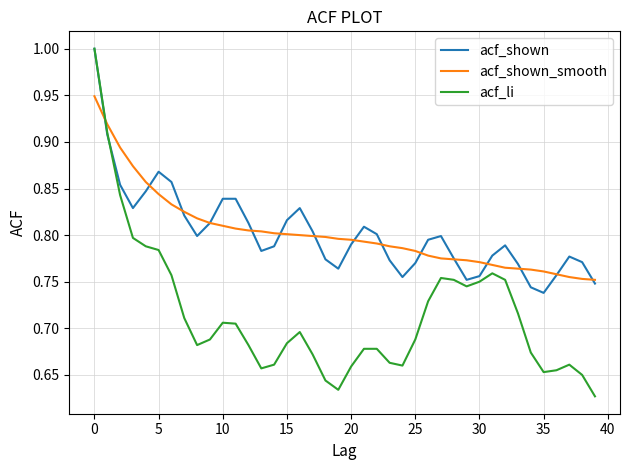

Which series has the largest total across all categories?

acf_shown_smooth